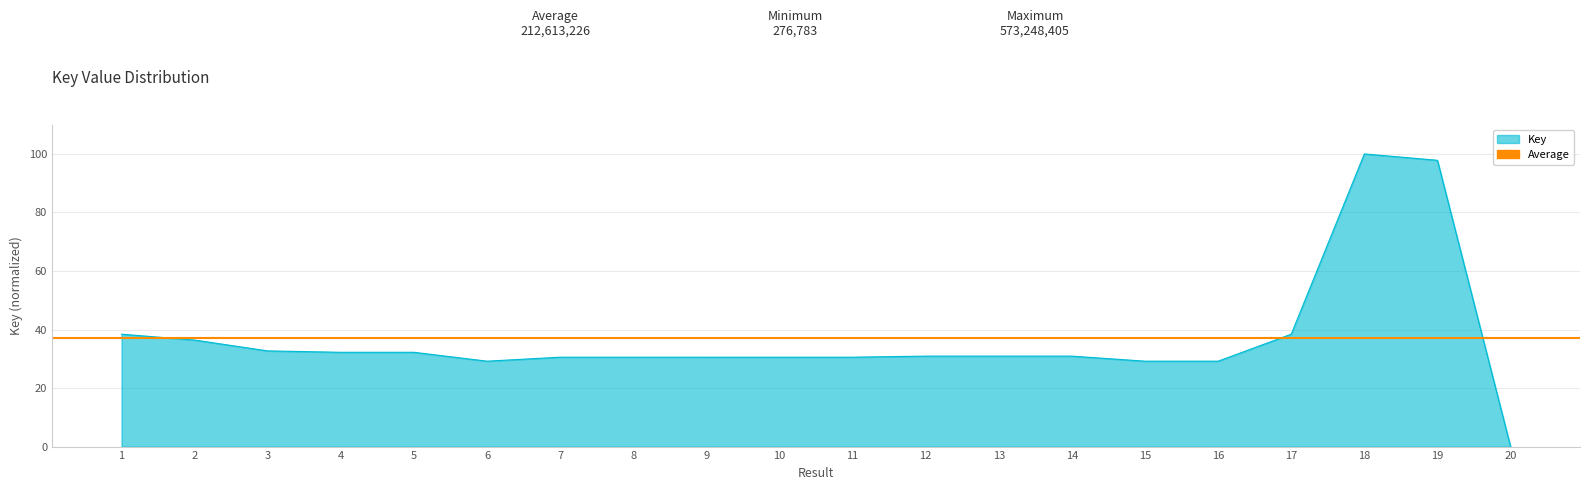

The chart shows a value of 52.8 at 19. True or false?

False